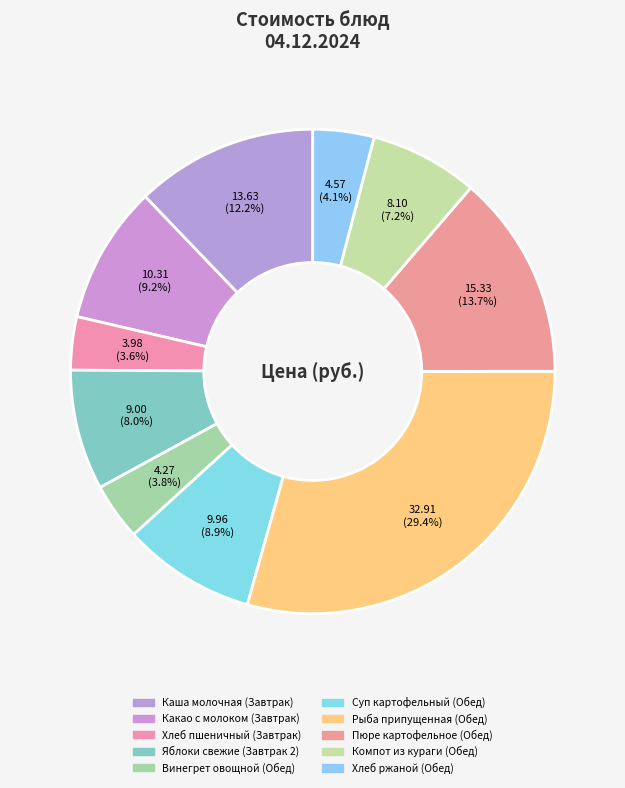

To the nearest percent, what percentage of the pie is Суп картофельный (Обед)?

9%